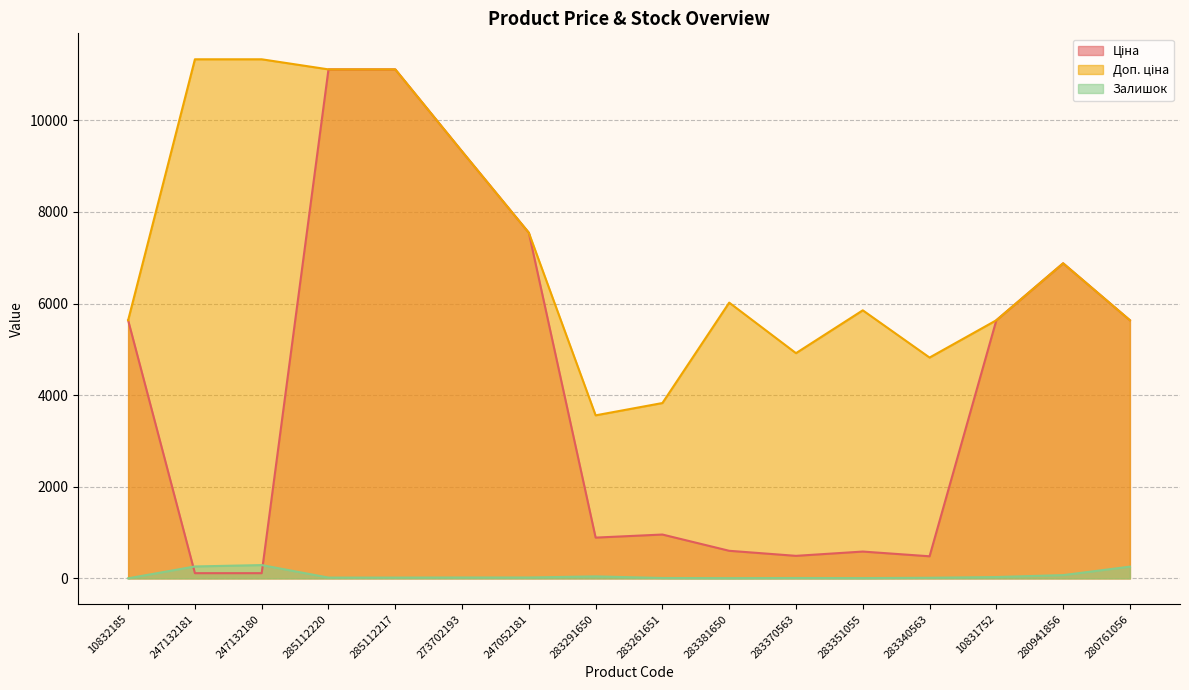

What is the sum of all Ціна values?

67116.9